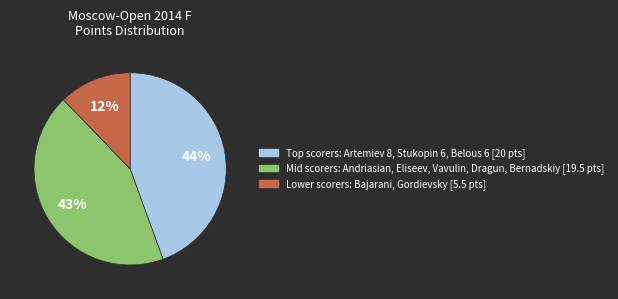

Is there any slice that represents more than half of the pie?

No